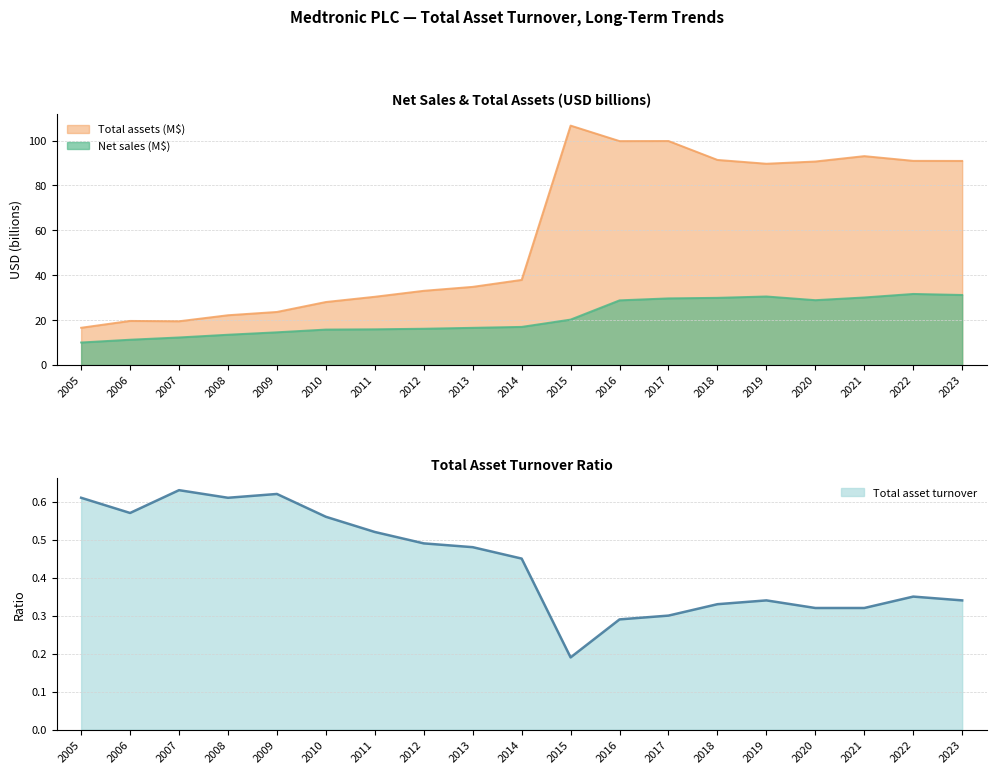

At which category does Total assets (M$) reach its first local valley?

2007